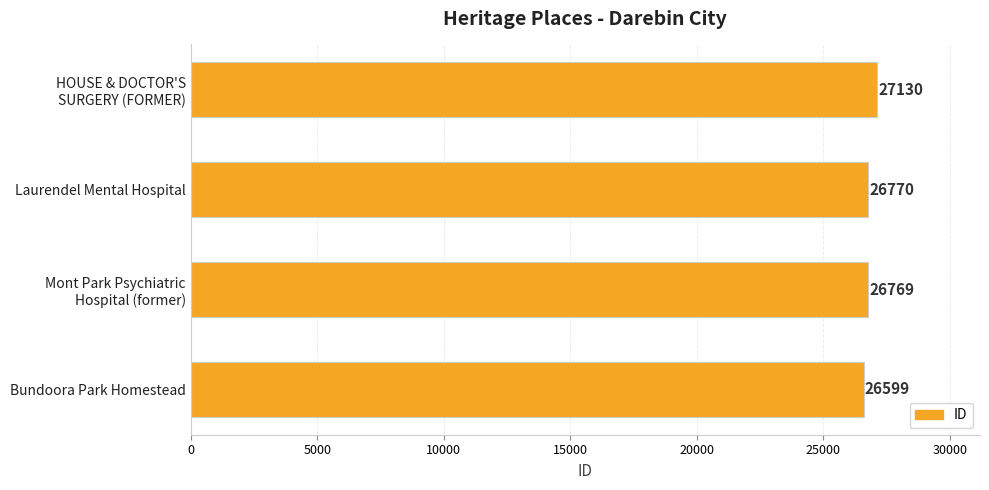

Is it true that the value at Bundoora Park Homestead is 44642?

False